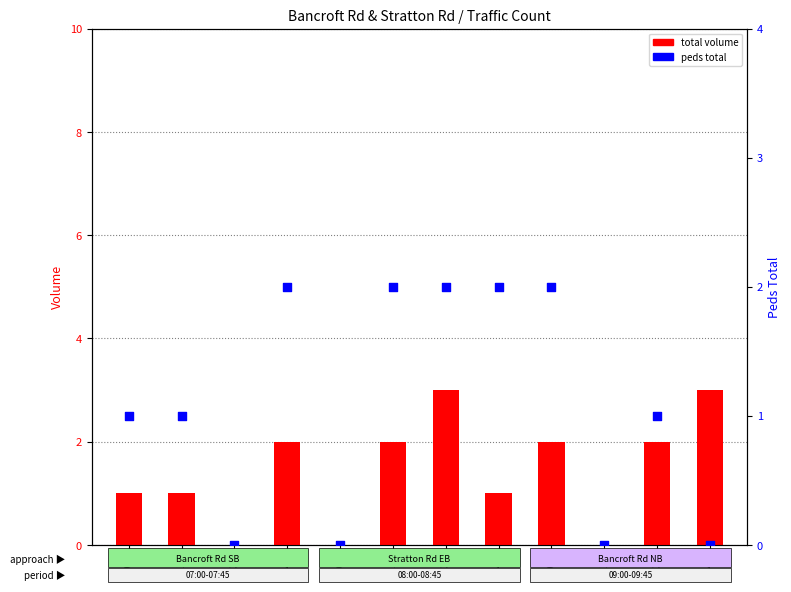

Which series contains the highest Y value?

total volume